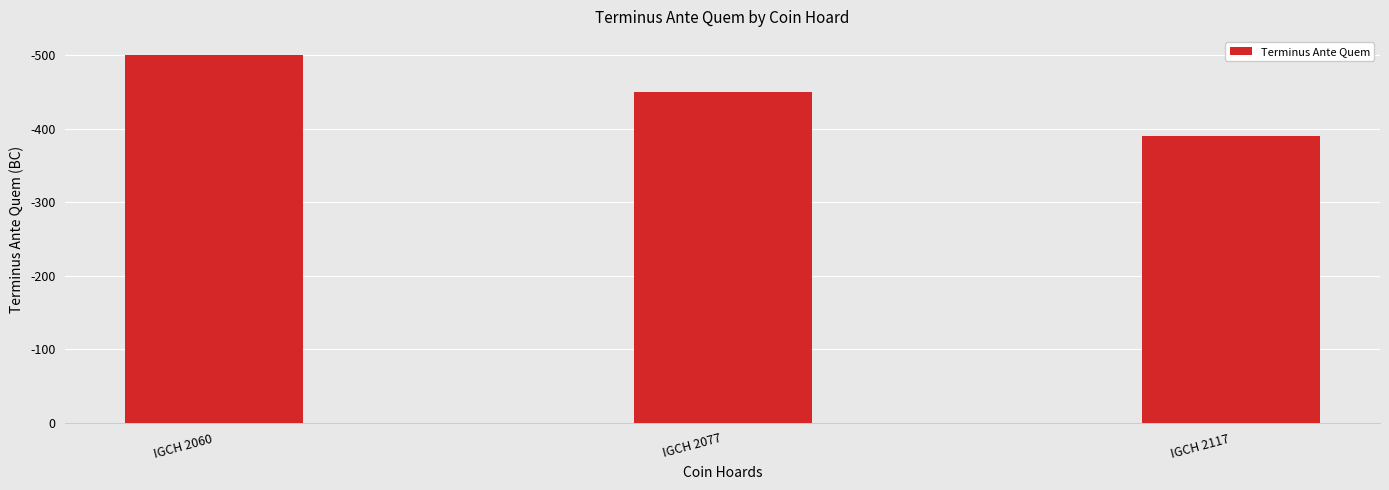

Does the chart contain any negative values?

No